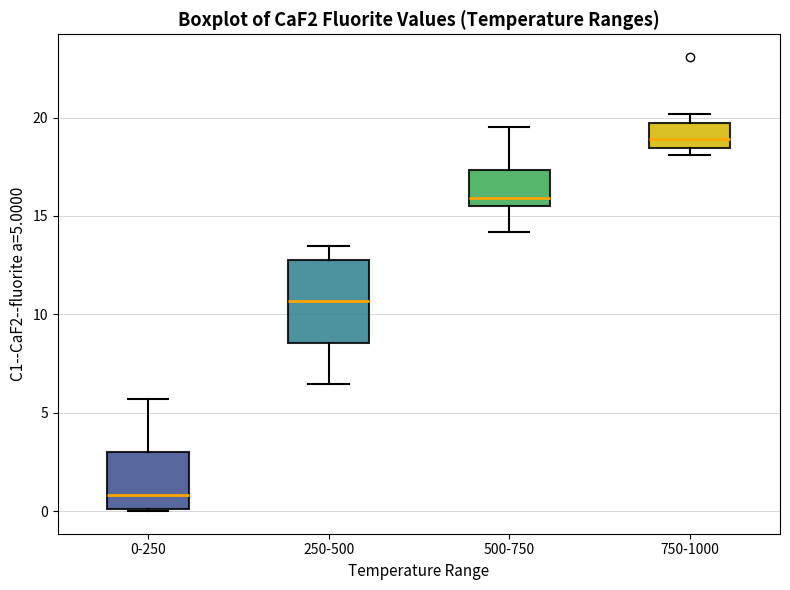

Where is the lower edge of the box for 750-1000 on the y-axis? The values are not printed on the chart, so give them approximately, as read against the axis.

18.5